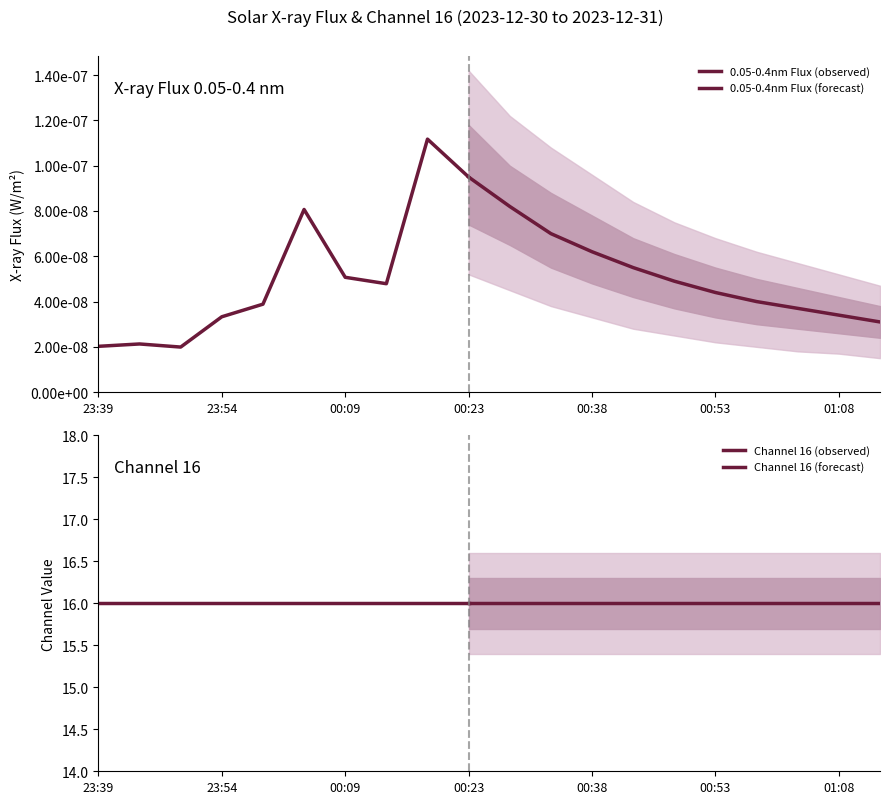

True or false: 0.05-0.4nm Flux and Channel 16 cross at least once.

False